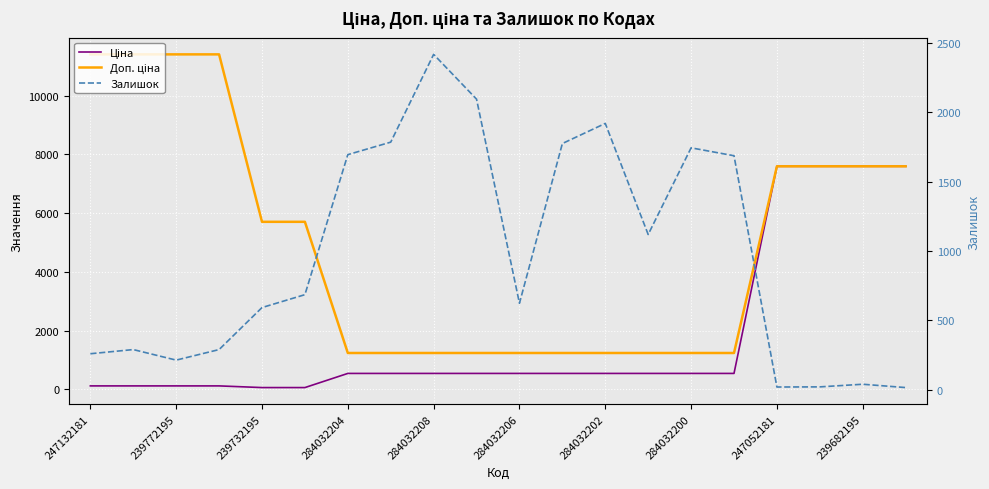

In Залишок, how many points are higher than both neighbors (excluding endpoints)?

5